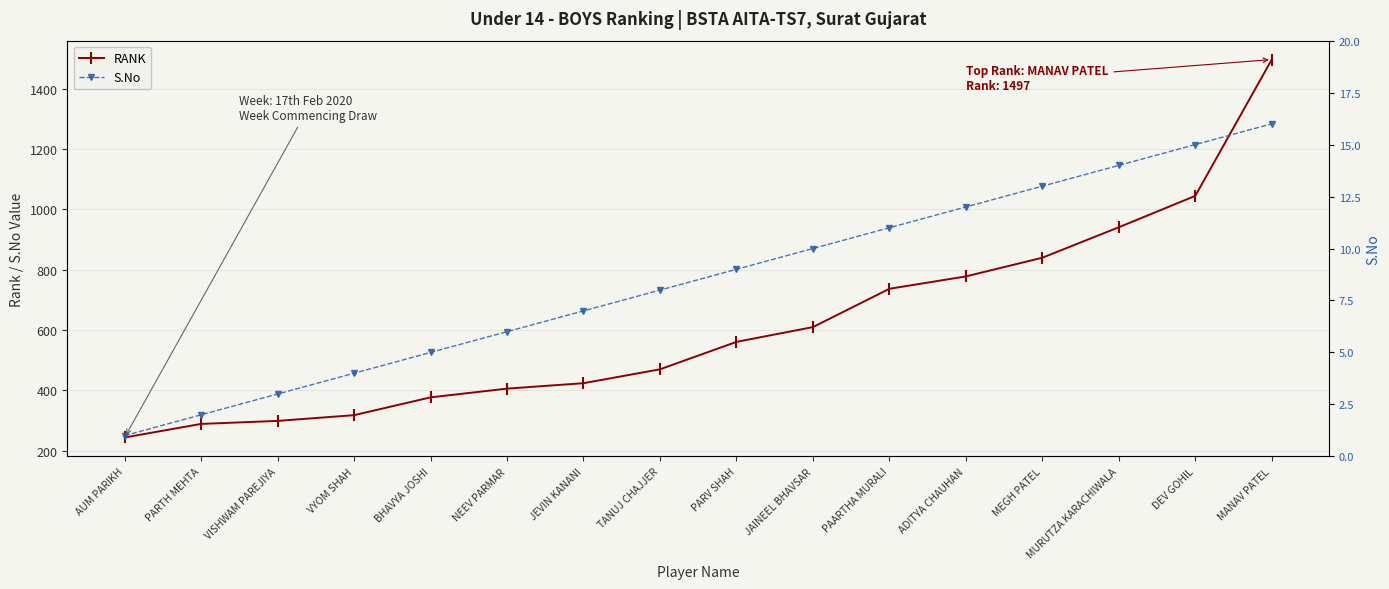

Which series has the largest total across all categories?

RANK